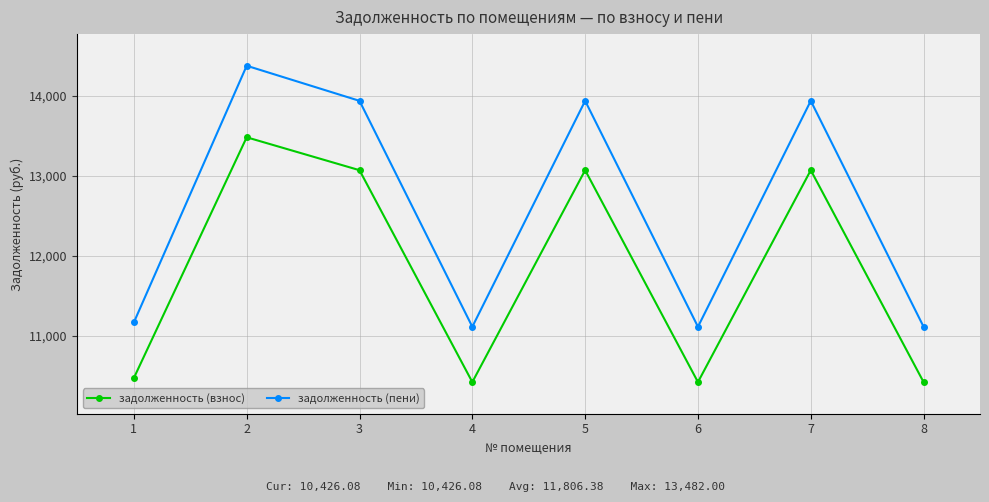

What is the lowest value of the задолженность (пени) series?

11116.7